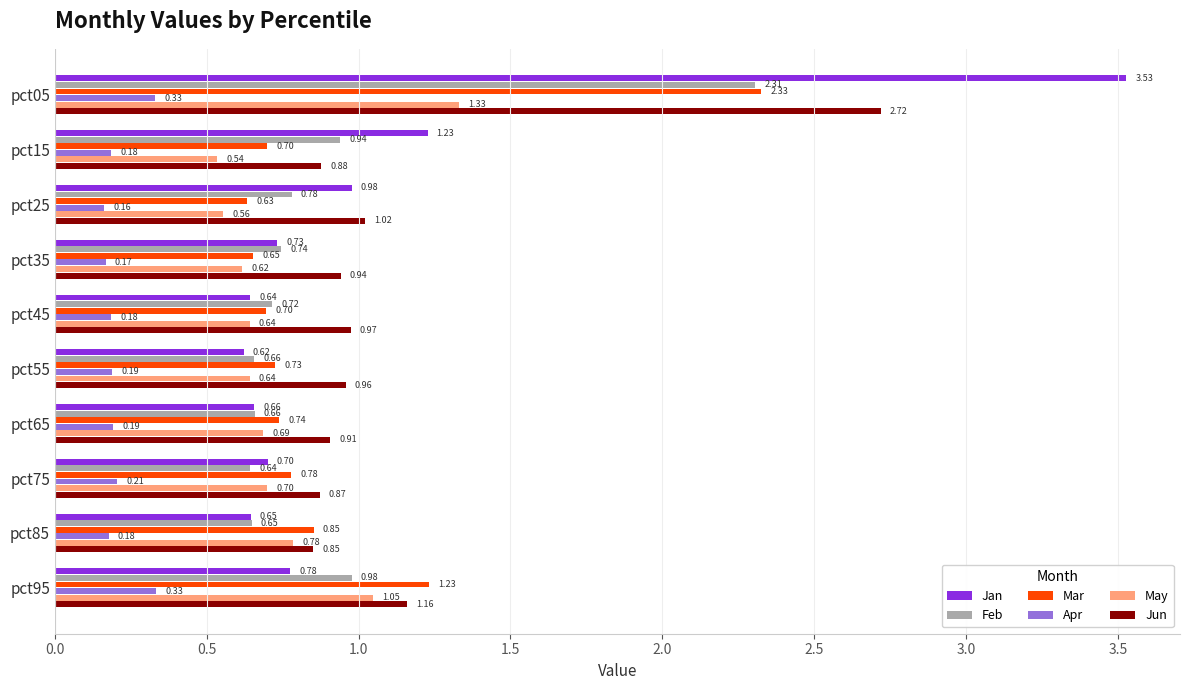

What is the spread (max minus min) of values at pct05?

3.2